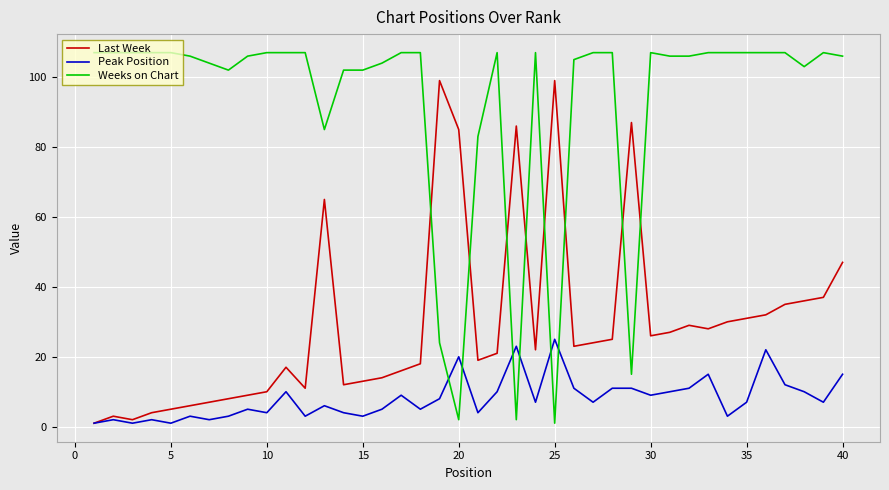

Which series has the largest total across all categories?

Weeks on Chart